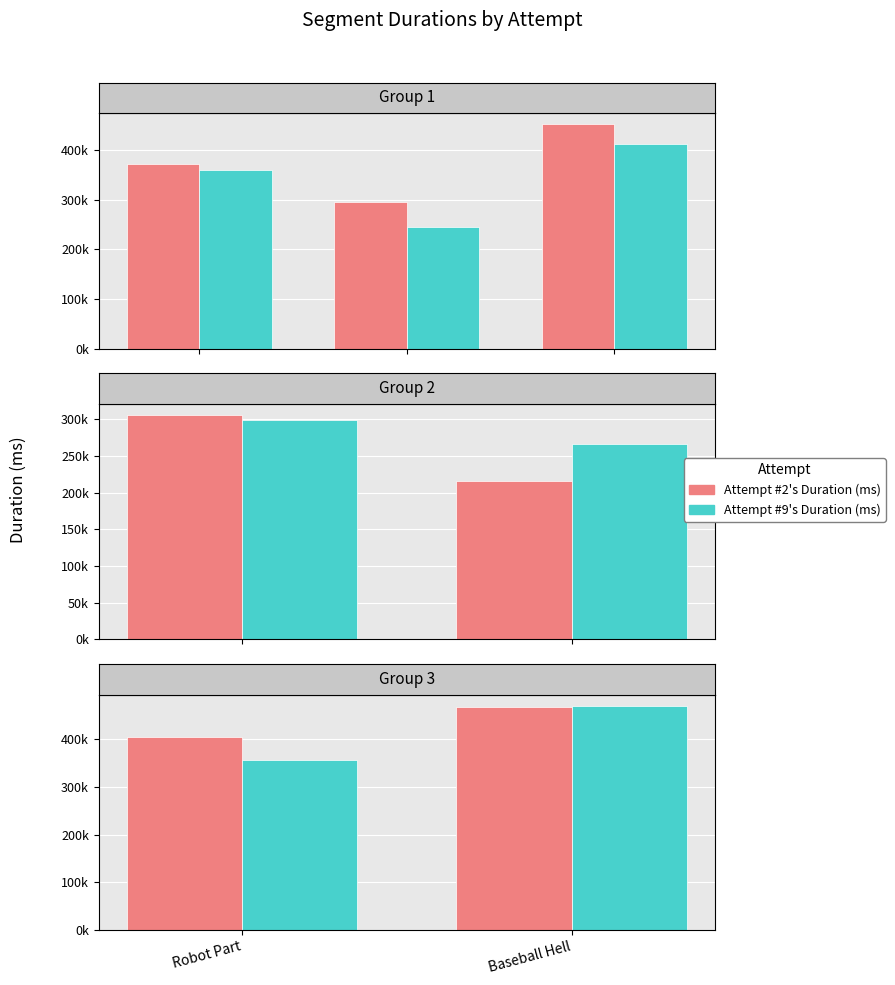

How many categories are shown in the chart?

2